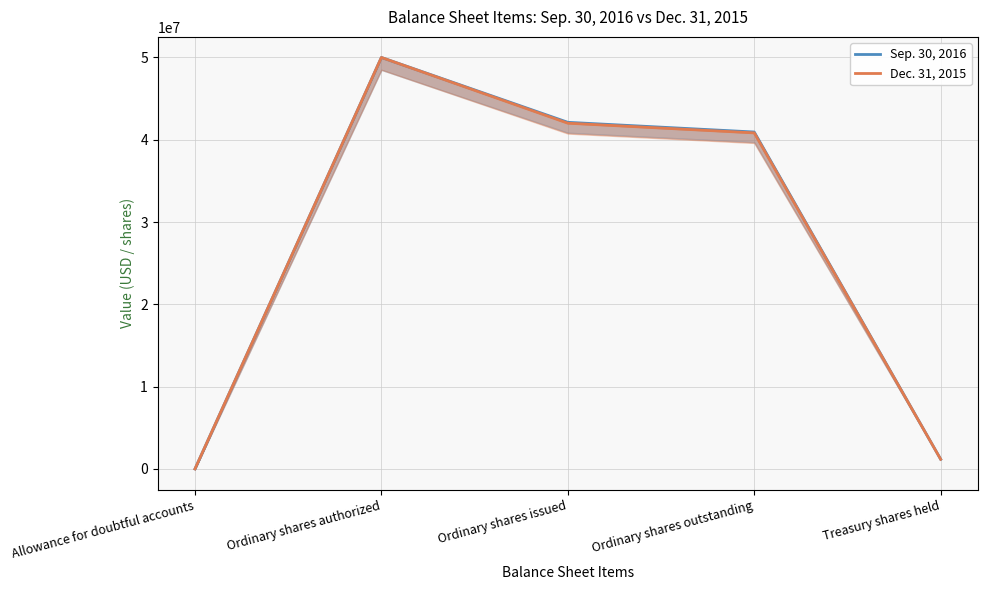

Reading left to right, list all the values displayed in this chart.

Sep. 30, 2016: Allowance for doubtful accounts=769	Ordinary shares authorized=50000000	Ordinary shares issued=42120075	Ordinary shares outstanding=40941376	Treasury shares held=1178699
Dec. 31, 2015: Allowance for doubtful accounts=778	Ordinary shares authorized=50000000	Ordinary shares issued=42014673	Ordinary shares outstanding=40835974	Treasury shares held=1178699